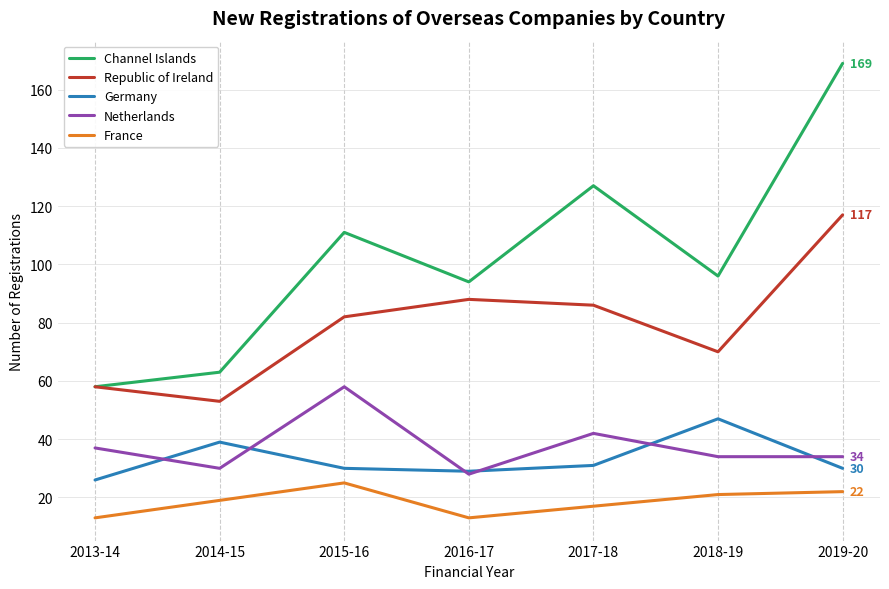

Count the number of data series in this chart.

5